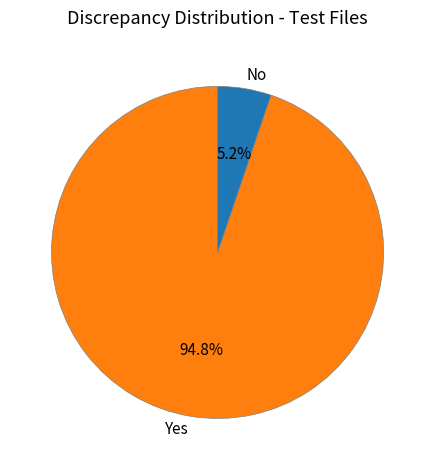

Is the sum of Yes and No greater than half?

Yes